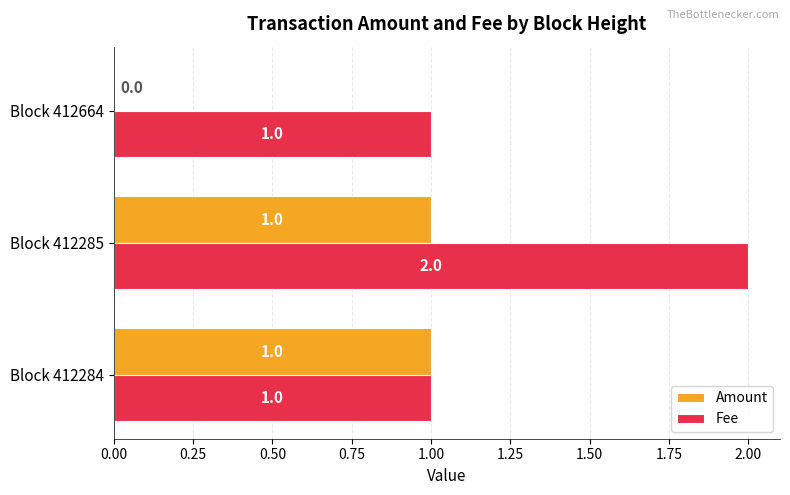

Between Block 412284 and Block 412285, which series saw the biggest shift?

Fee